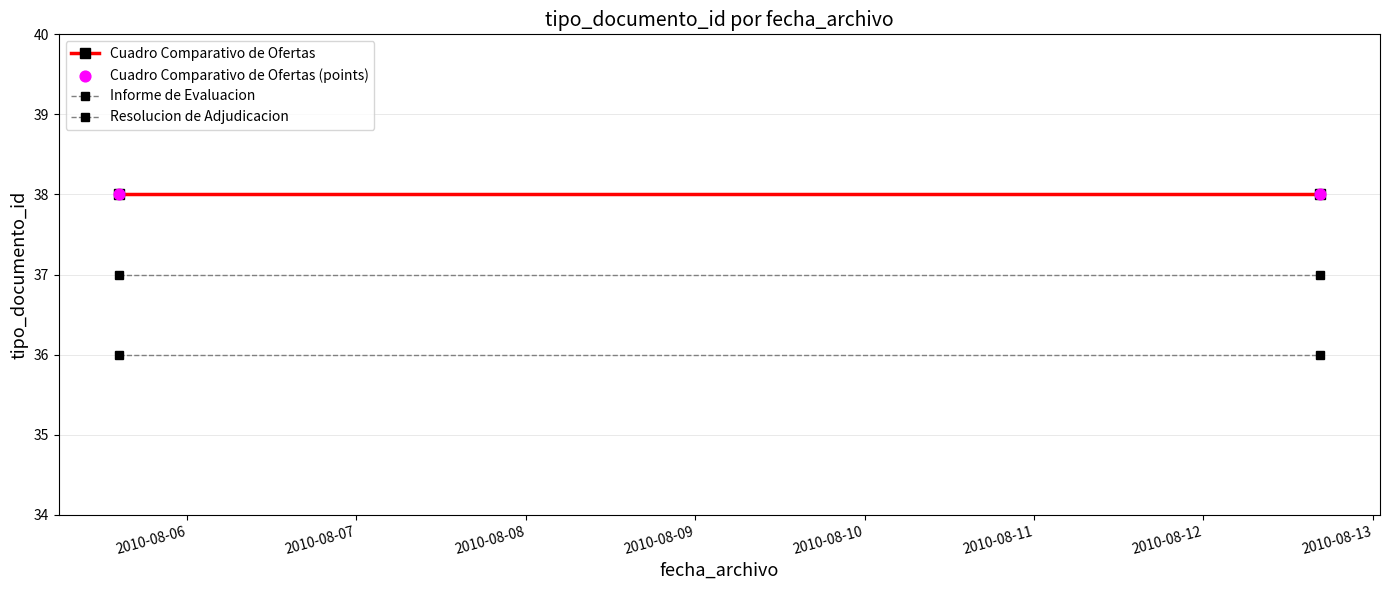

What are all the series names shown in the legend?

Cuadro Comparativo de Ofertas, Informe de Evaluacion, Resolucion de Adjudicacion, Cuadro Comparativo de Ofertas (points)